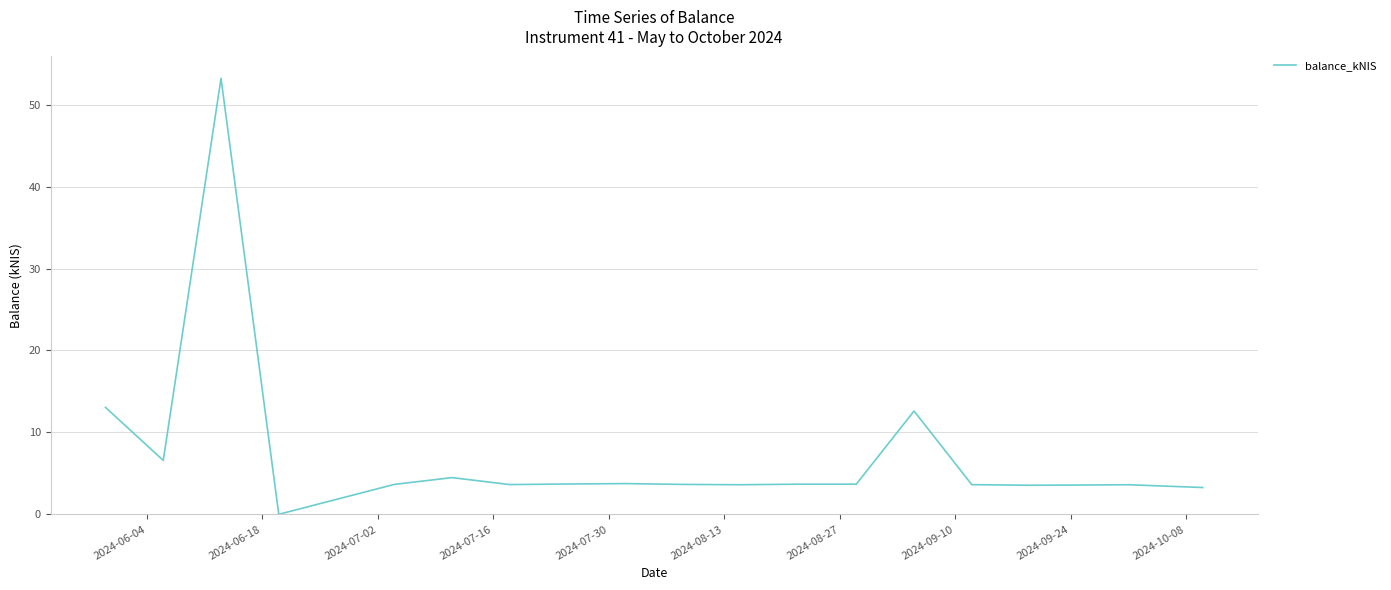

What is the greatest value displayed?

53.2